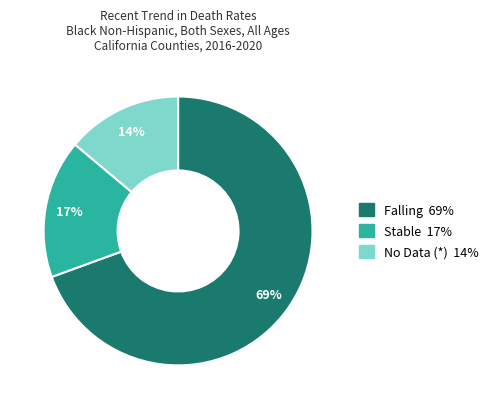

What is the ratio of the value at No Data (*) to the value at Stable?

0.8